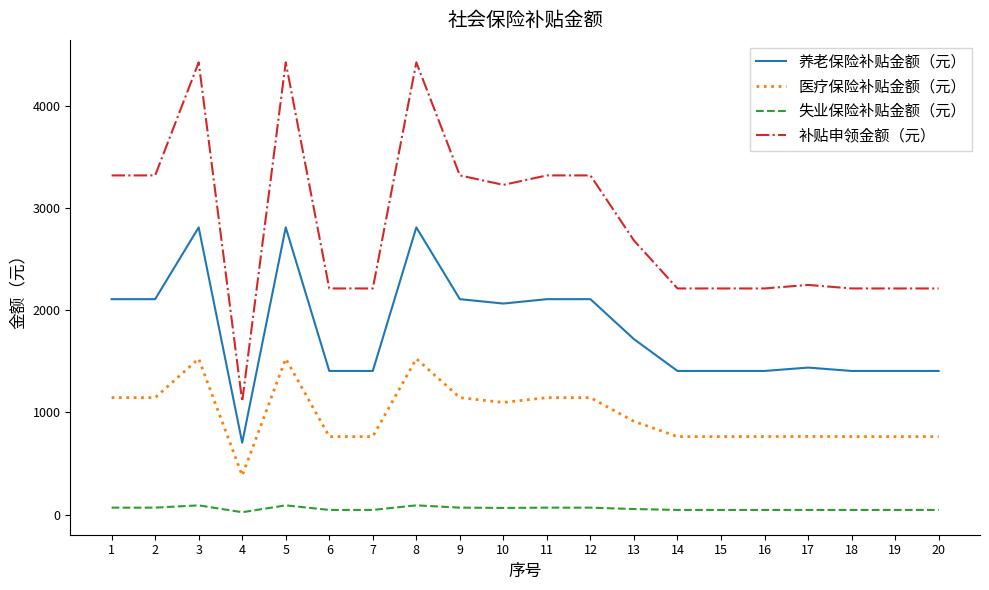

Rank the series by their average value, from highest to lowest.

补贴申领金额（元）, 养老保险补贴金额（元）, 医疗保险补贴金额（元）, 失业保险补贴金额（元）